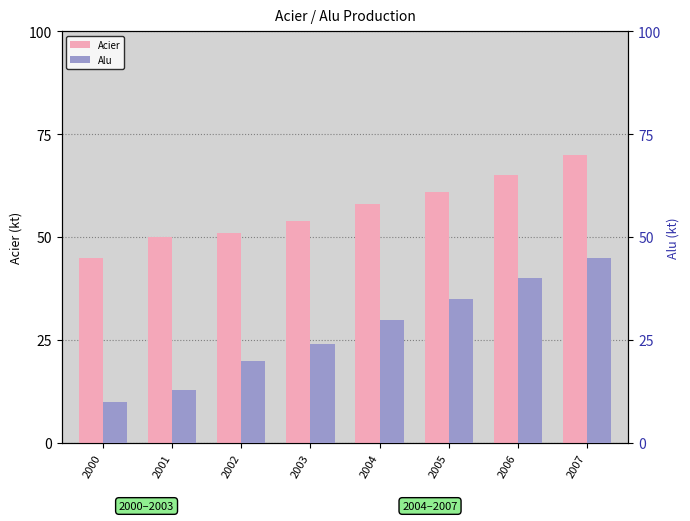

What is the spread (max minus min) of values at 2000?

35